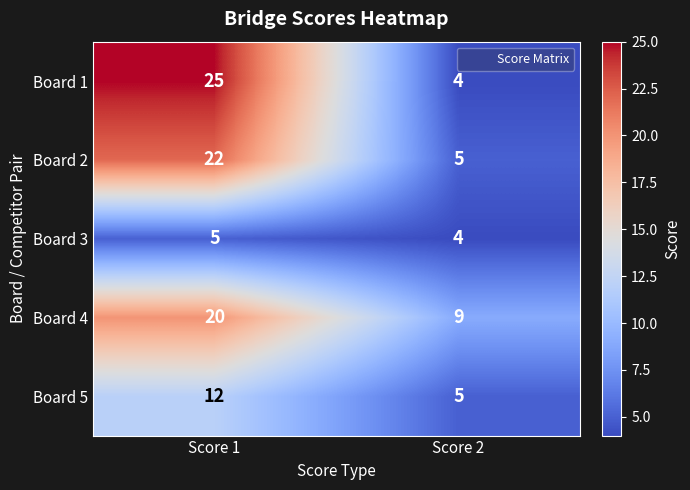

What is the sum of all Board 3 values?

9